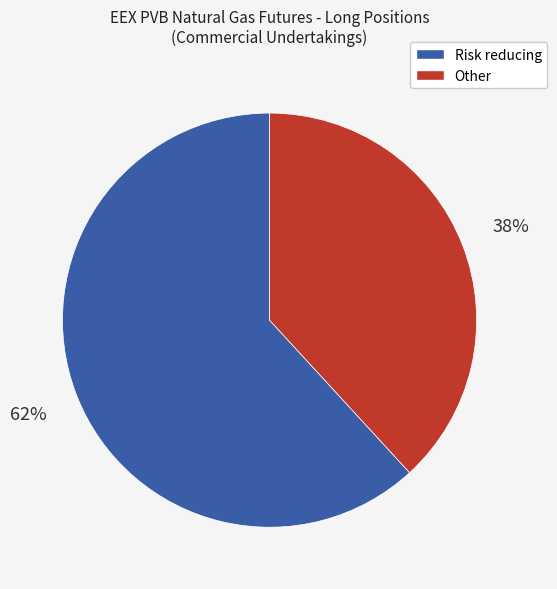

To the nearest percent, what is the average slice percentage?

50%